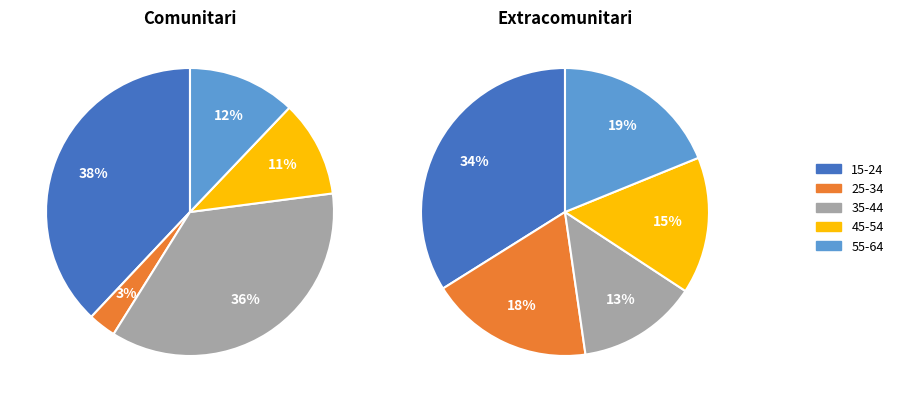

Do 35-44 and 25-34 together represent more than half of the pie?

No